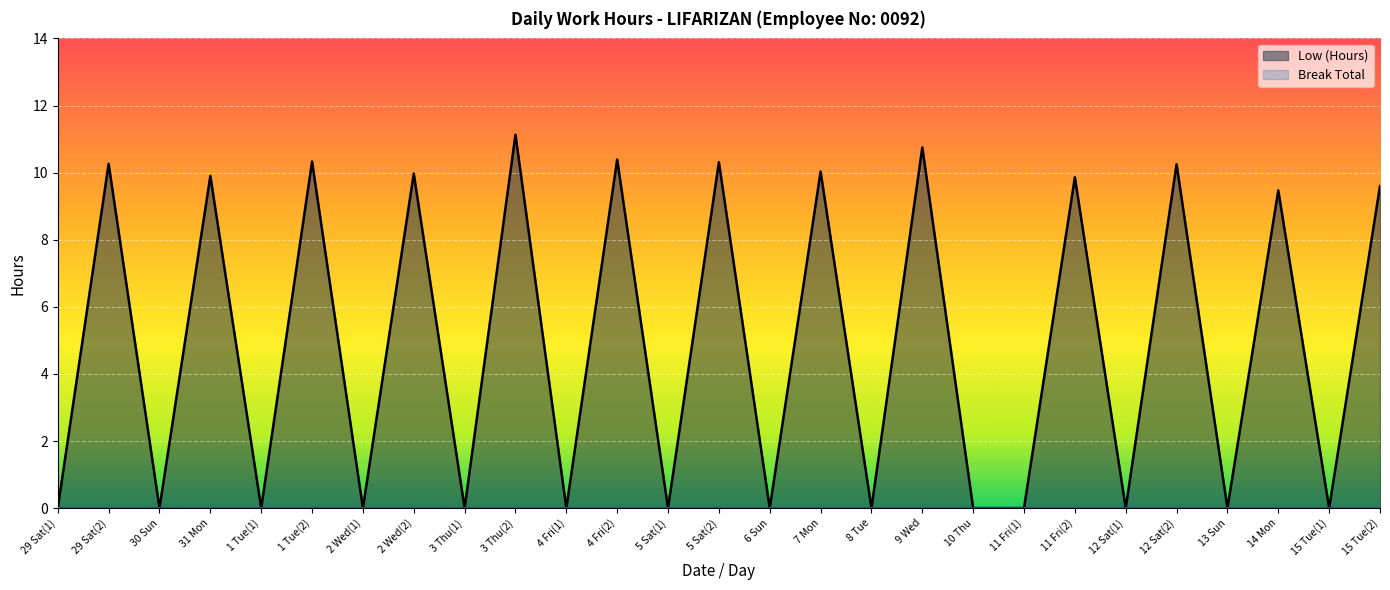

What is the sum of all values?

132.2